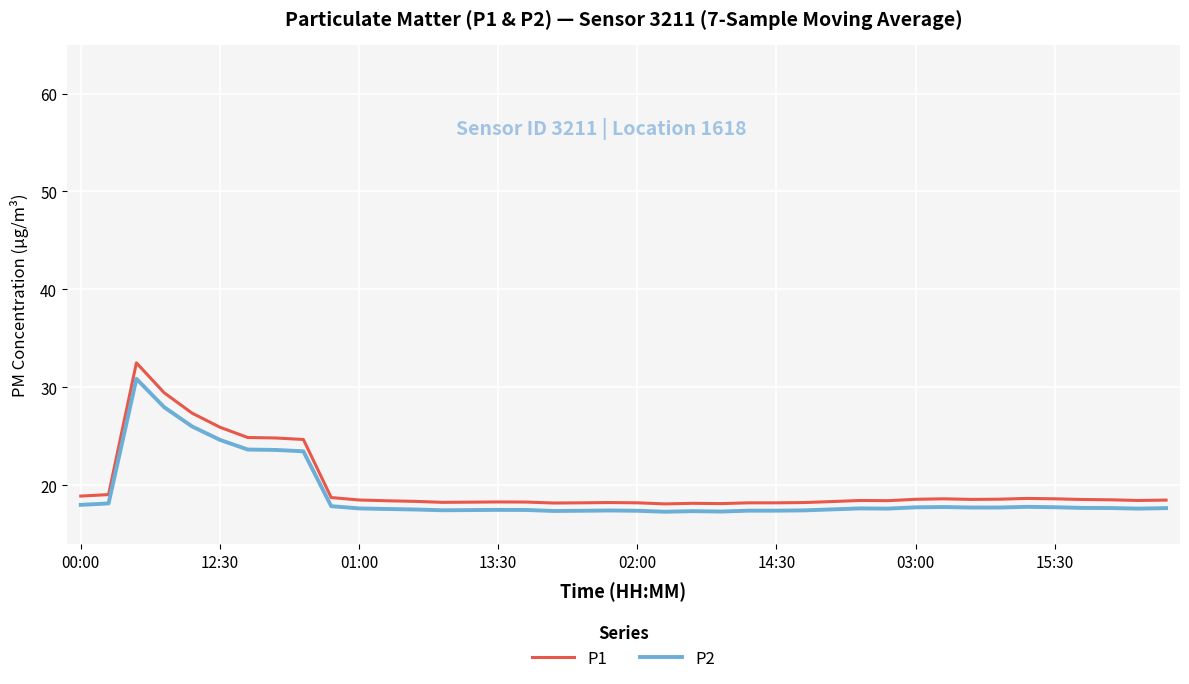

What is the average value of the P1 series?

19.9